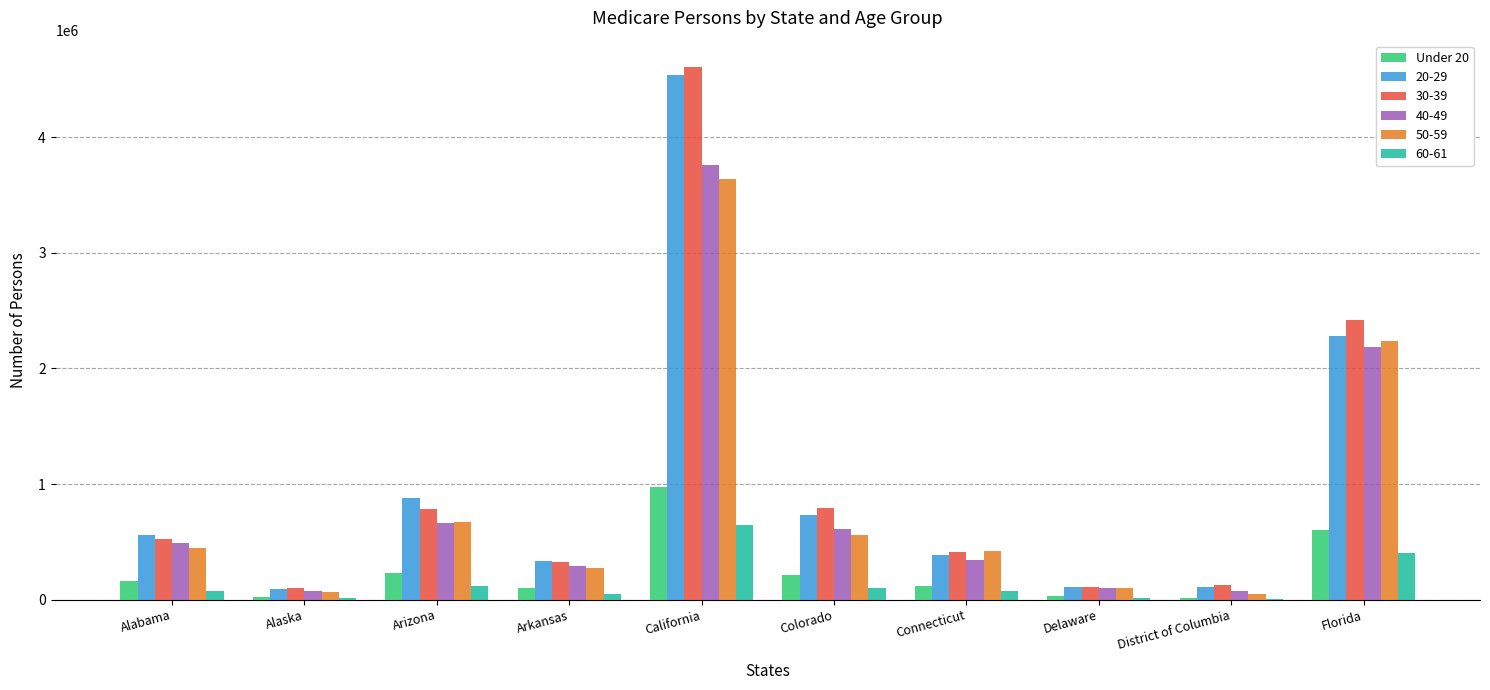

At which category is the sum across all series the highest?

California